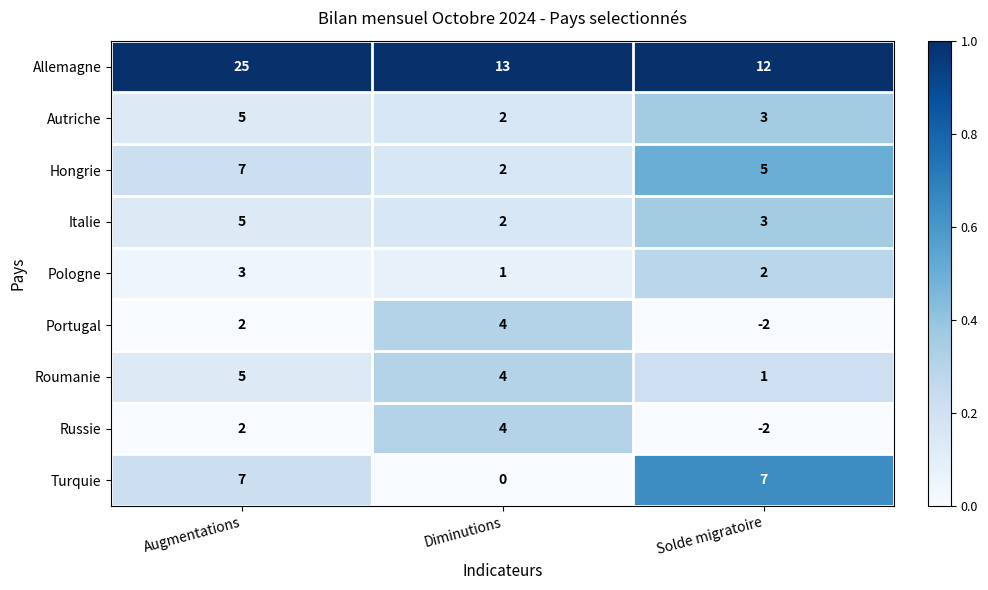

Where is Hongrie nearest to the value 4?

Solde migratoire